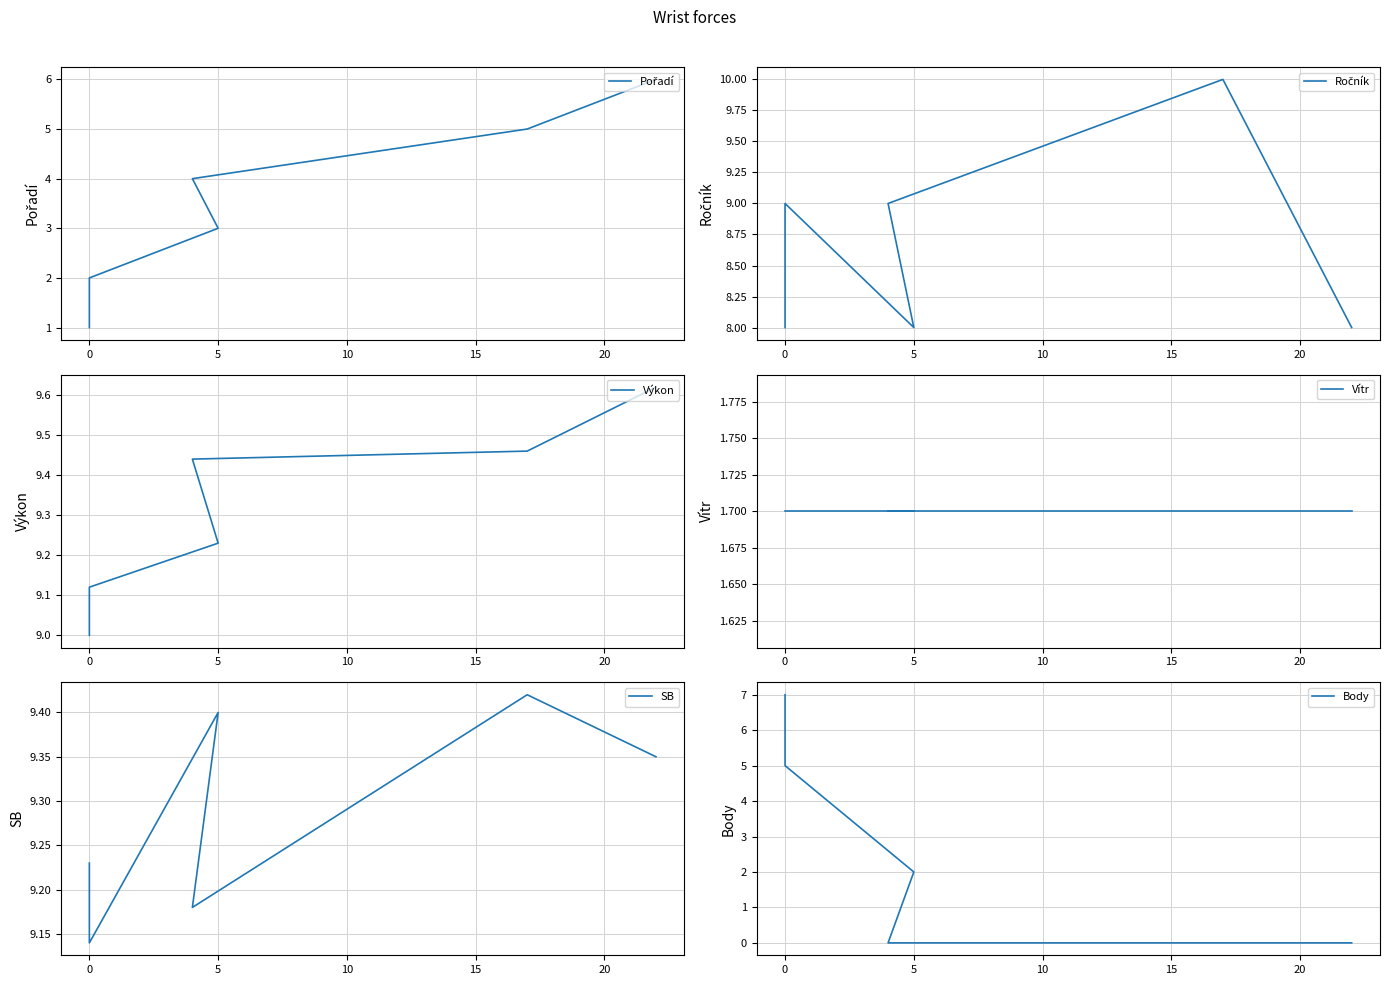

Which series changed the most between 0 and 10?

Body